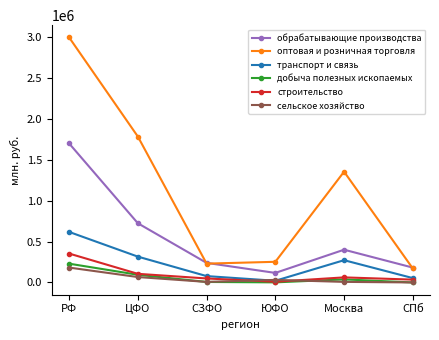

True or false: обрабатывающие производства and транспорт и связь cross at least once.

False